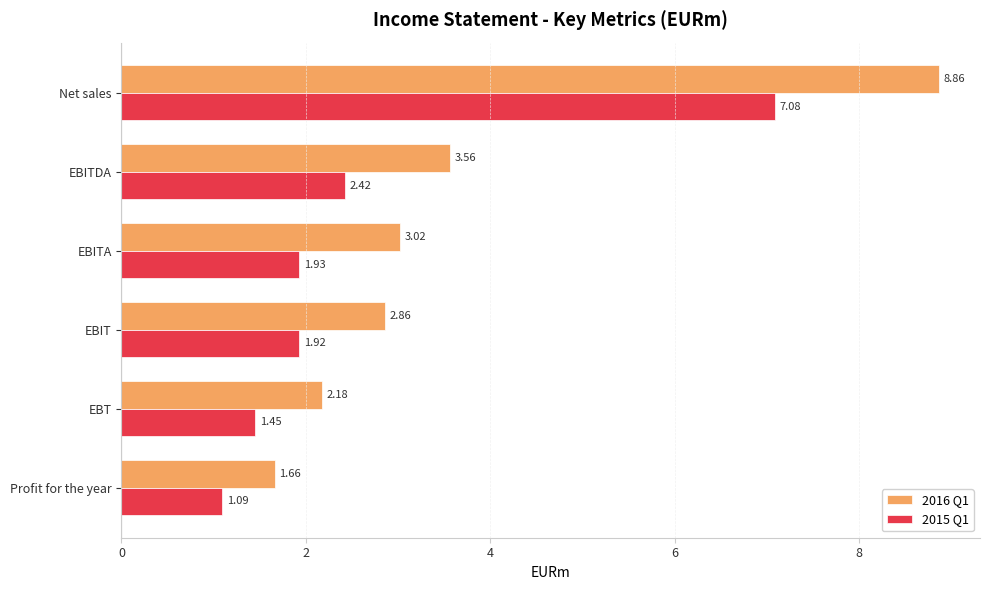

Which series has the widest spread of values?

2016 Q1